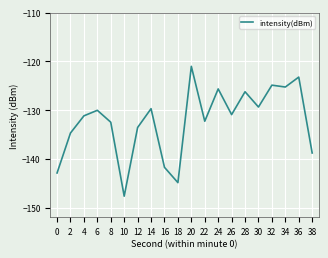

What is the average value?

-132.3